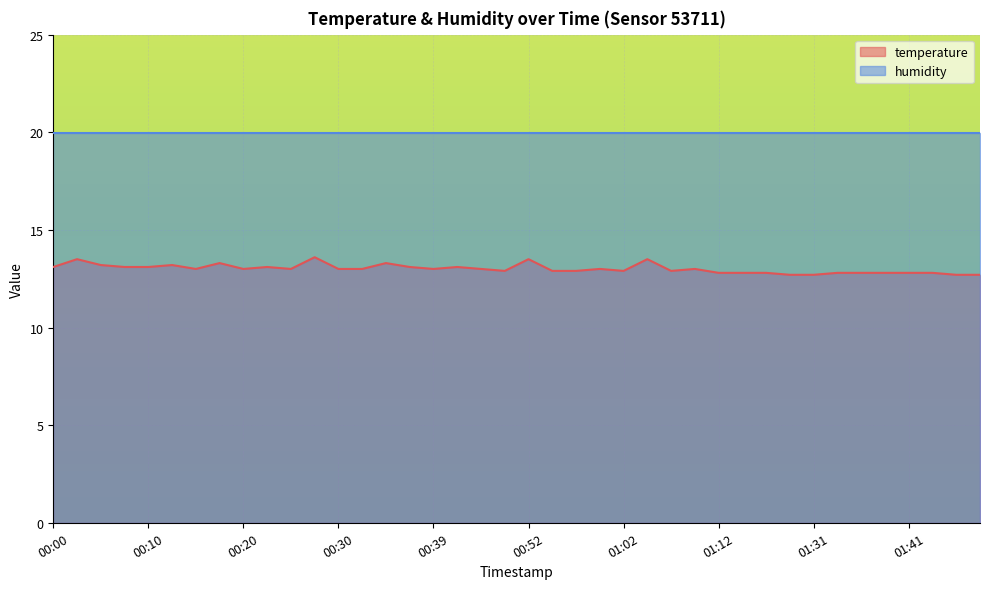

Rank the categories by value from highest to lowest.

00:27, 00:03, 00:52, 01:04, 00:17, 00:34, 00:05, 00:13, 00:00, 00:08, 00:10, 00:22, 00:37, 00:42, 00:15, 00:20, 00:25, 00:30, 00:32, 00:39, 00:47, 00:59, 01:10, 00:49, 00:54, 00:57, 01:02, 01:07, 01:12, 01:15, 01:20, 01:34, 01:36, 01:39, 01:41, 01:44, 01:29, 01:31, 01:46, 01:49